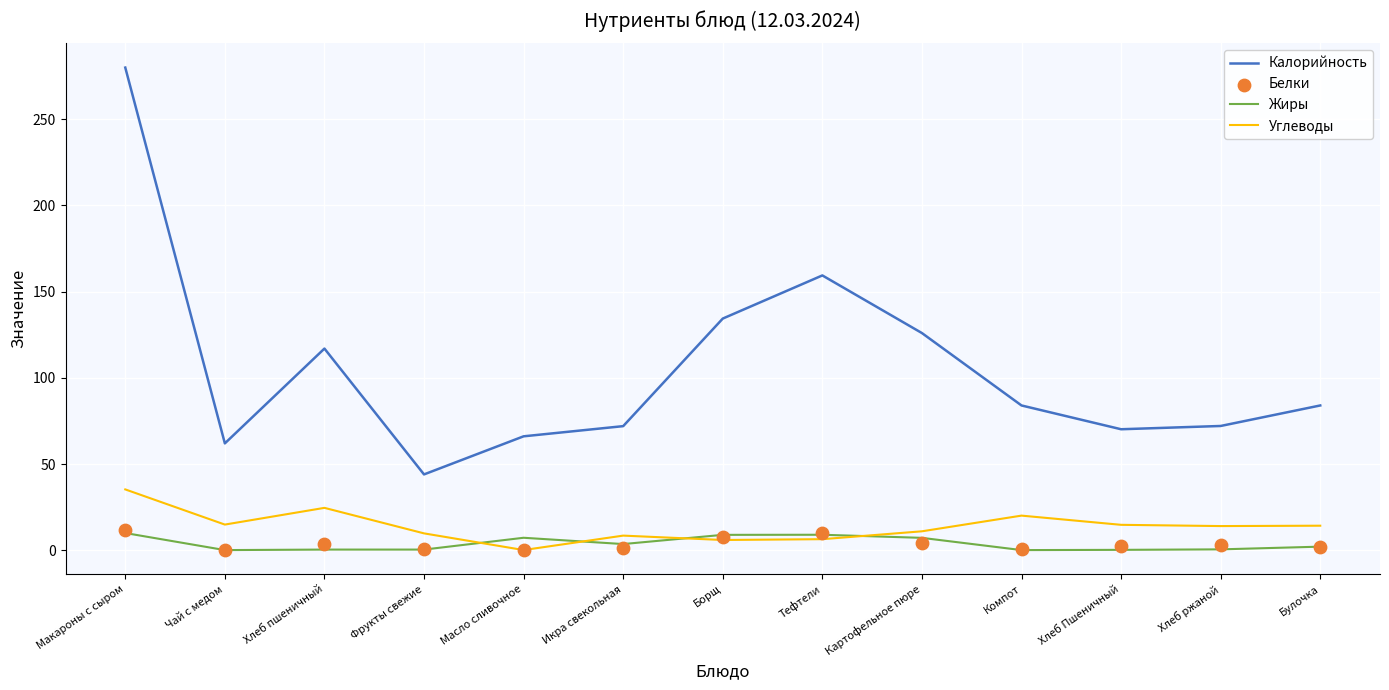

At which category is the sum across all series the highest?

Макароны с сыром